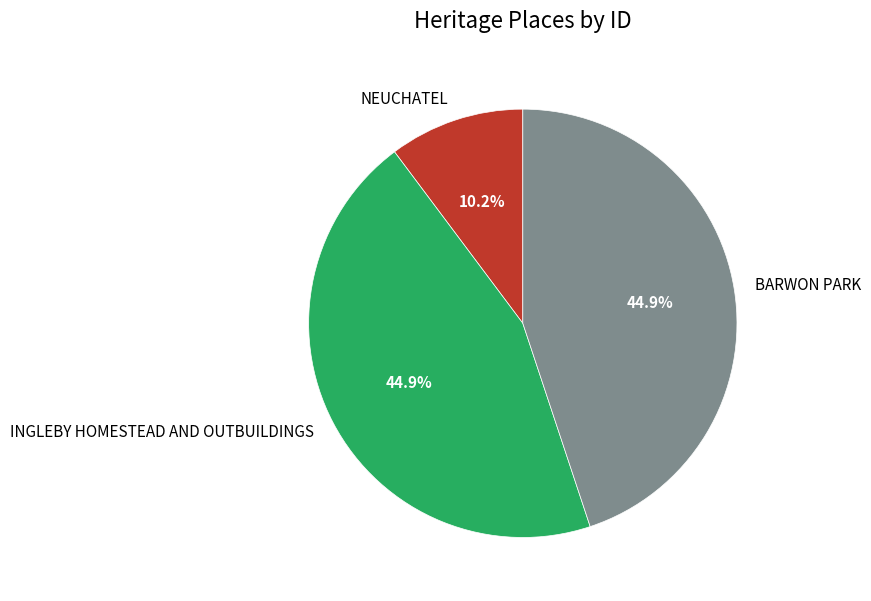

Which slice is the smallest?

NEUCHATEL